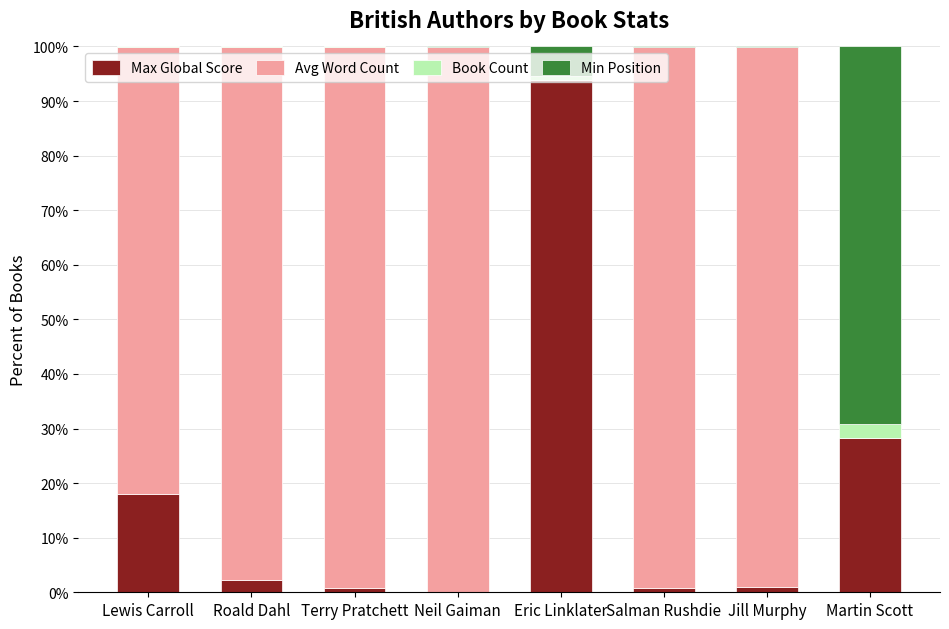

Read the Max Global Score value at Martin Scott.

28.2